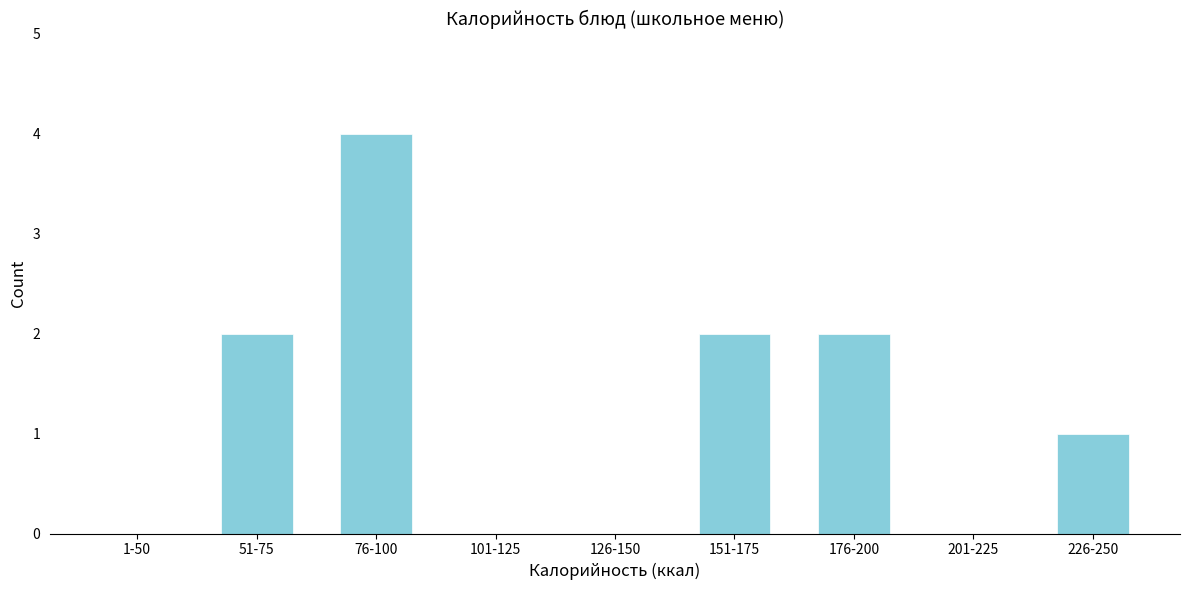

Reading right to left, extract all data points from this chart.

226-250=1	201-225=0	176-200=2	151-175=2	126-150=0	101-125=0	76-100=4	51-75=2	1-50=0